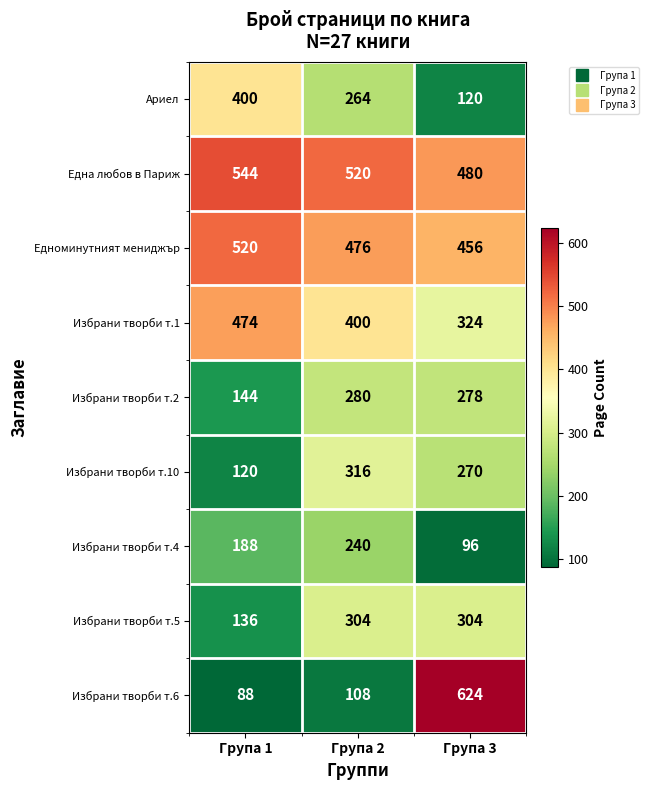

Which series has the largest total across all categories?

Една любов в Париж